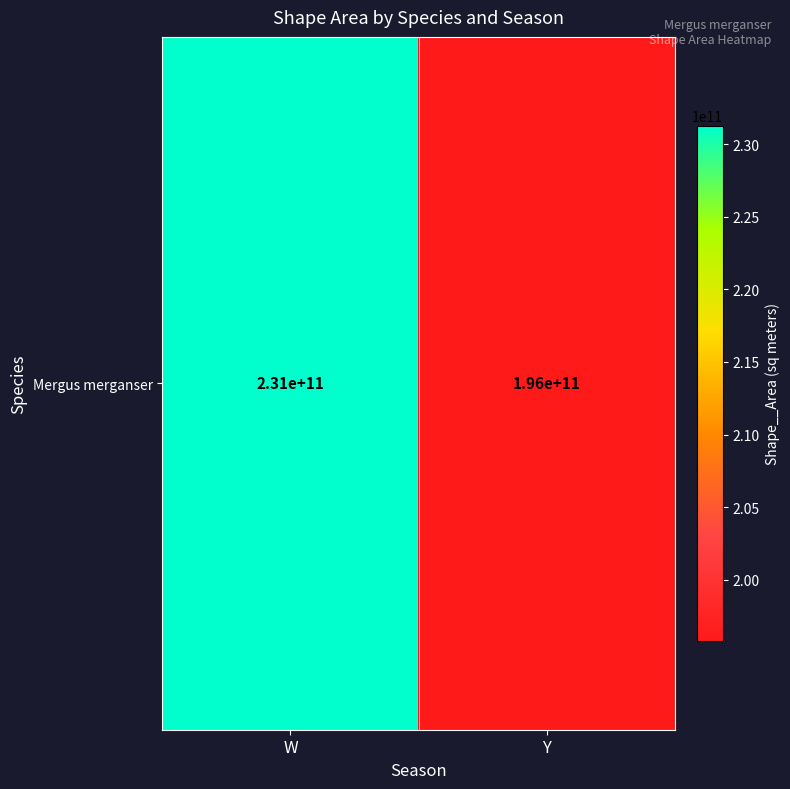

What is the minimum value shown in the chart?

195759073627.7